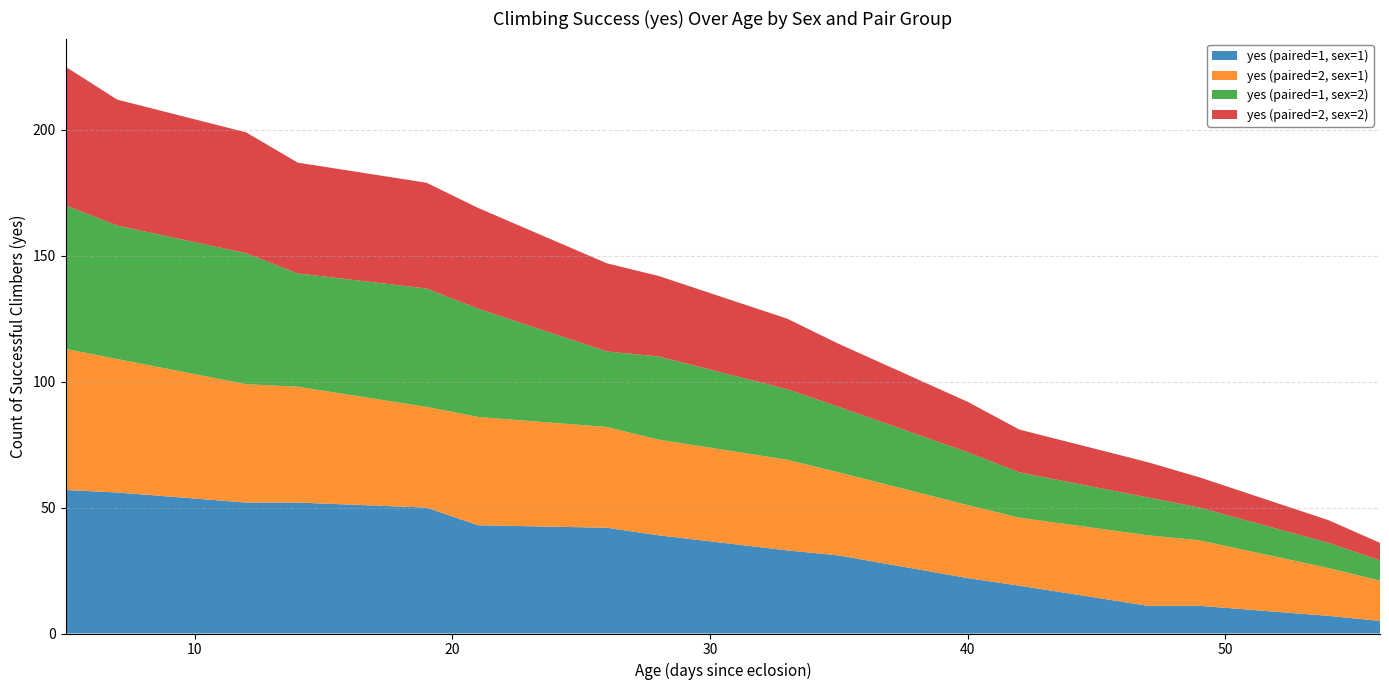

Reading left to right, transcribe all the data shown in this chart.

yes (paired=1, sex=1): 5=57	7=56	12=52	14=52	19=50	21=43	26=42	28=39	33=33	35=31	40=22	42=19	47=11	49=11	54=7	56=5
yes (paired=2, sex=1): 5=56	7=53	12=47	14=46	19=40	21=43	26=40	28=38	33=36	35=33	40=29	42=27	47=28	49=26	54=19	56=16
yes (paired=1, sex=2): 5=57	7=53	12=52	14=45	19=47	21=43	26=30	28=33	33=28	35=26	40=21	42=18	47=15	49=13	54=10	56=8
yes (paired=2, sex=2): 5=55	7=50	12=48	14=44	19=42	21=40	26=35	28=32	33=28	35=25	40=20	42=17	47=14	49=12	54=9	56=7